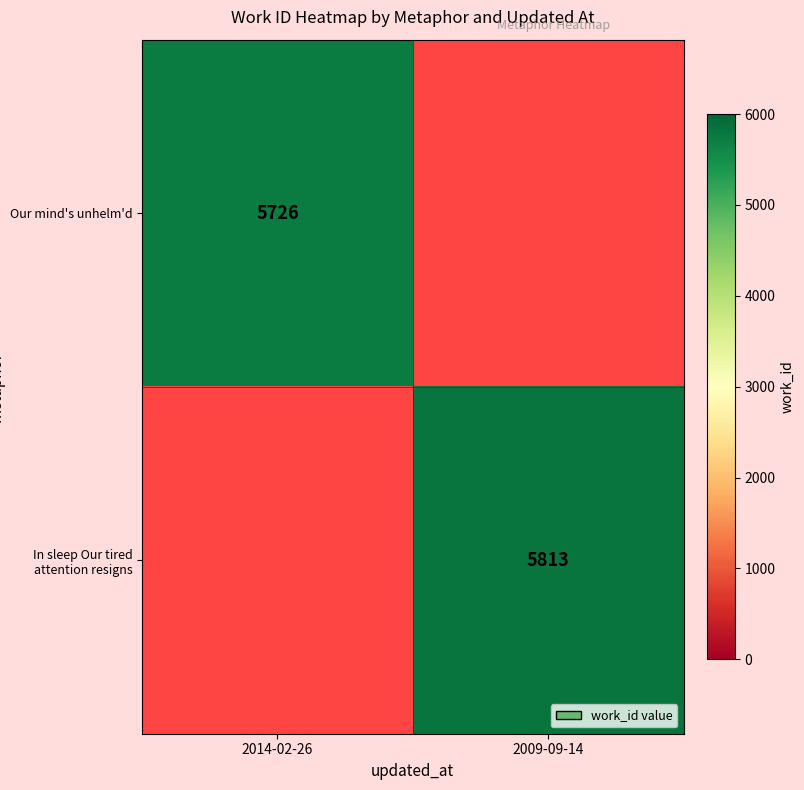

The In sleep Our tired attention resigns series shows 5813 at 2009-09-14. True or false?

True